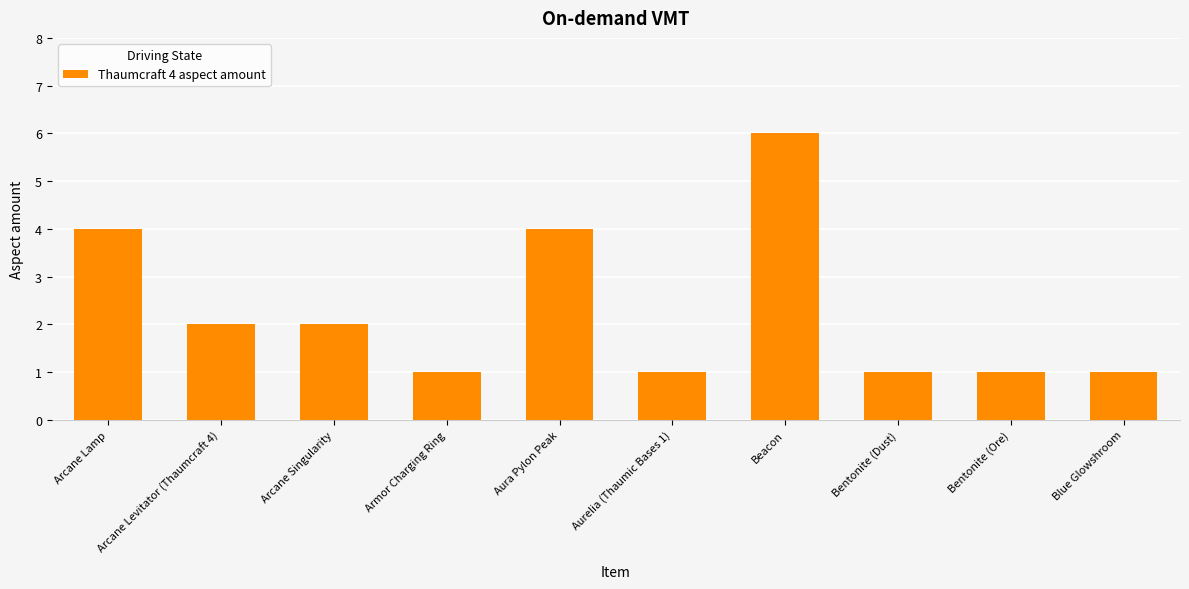

Is it true that the value at Armor Charging Ring is 2?

False